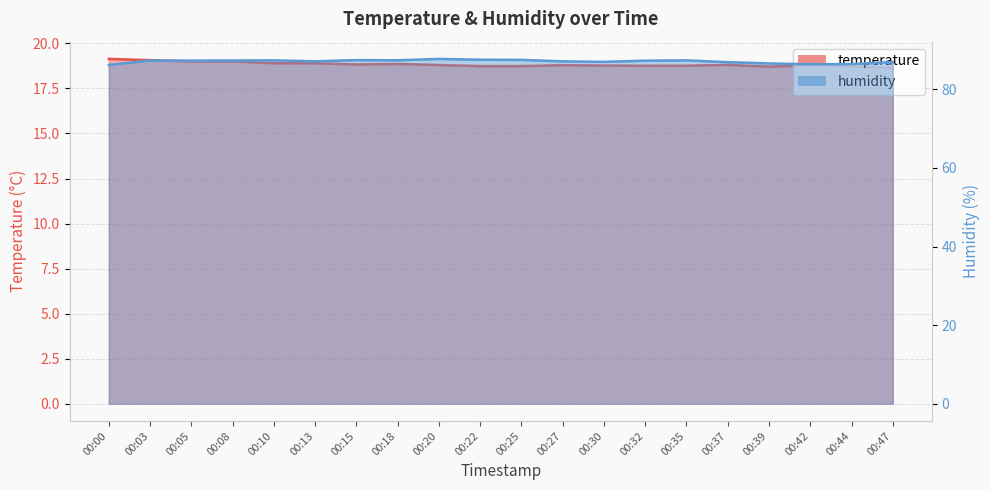

How many data points in humidity are less than 87?

6